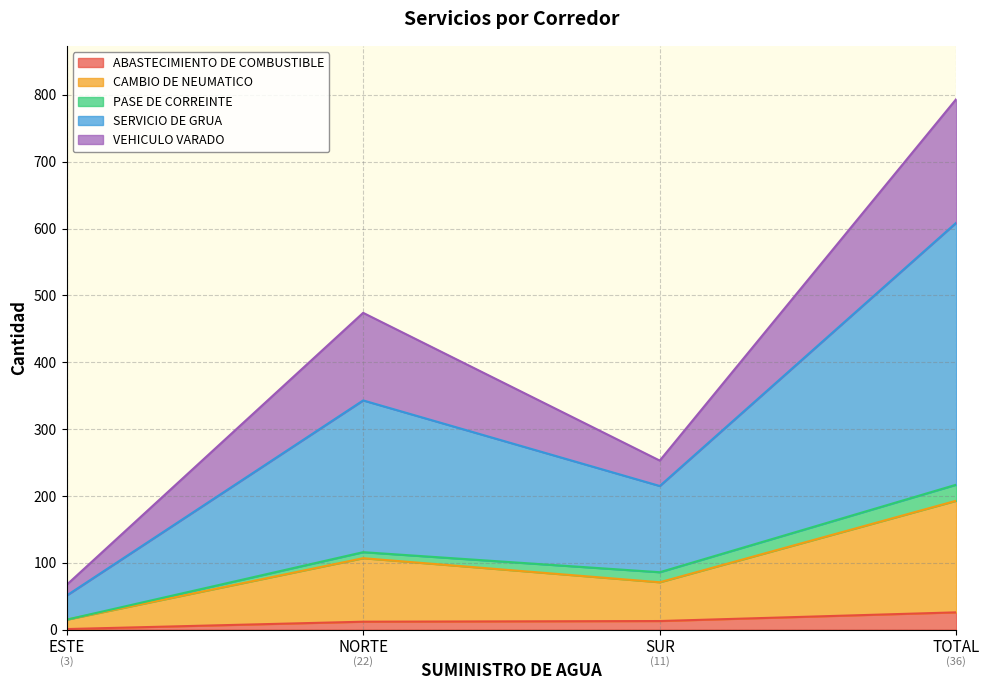

What is the highest value of the ABASTECIMIENTO DE COMBUSTIBLE series?

26